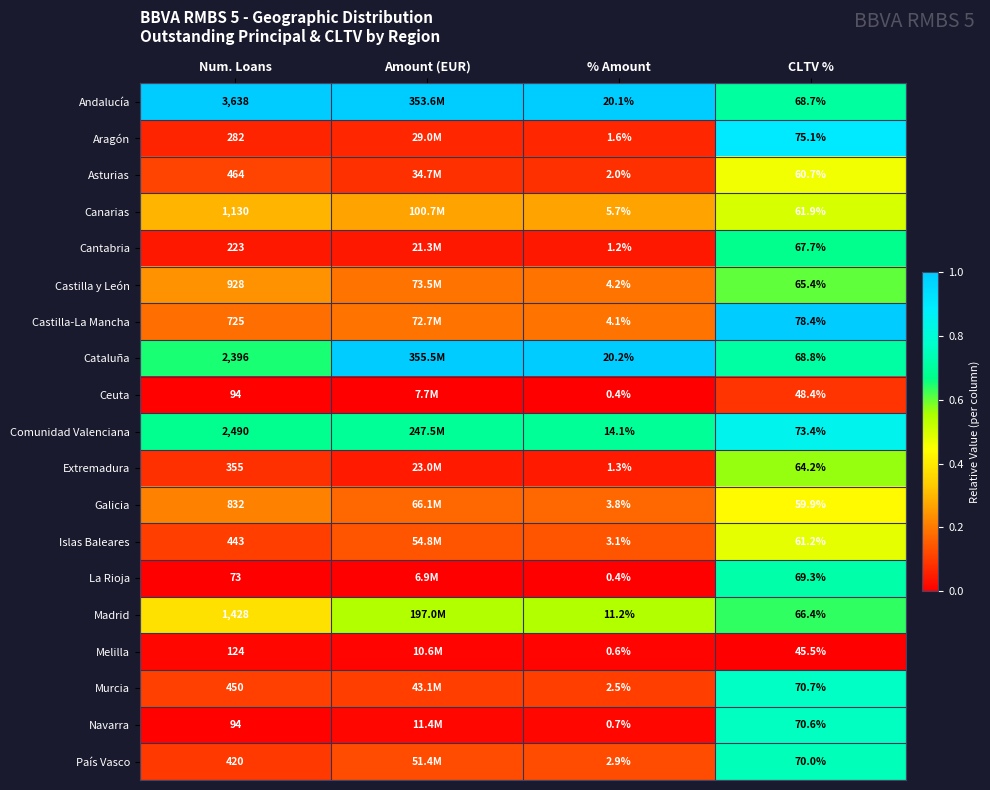

Rank the series at CLTV % from lowest to highest value.

Melilla, Ceuta, Galicia, Asturias, Islas Baleares, Canarias, Extremadura, Castilla y León, Madrid, Cantabria, Andalucía, Cataluña, La Rioja, País Vasco, Navarra, Murcia, Comunidad Valenciana, Aragón, Castilla-La Mancha